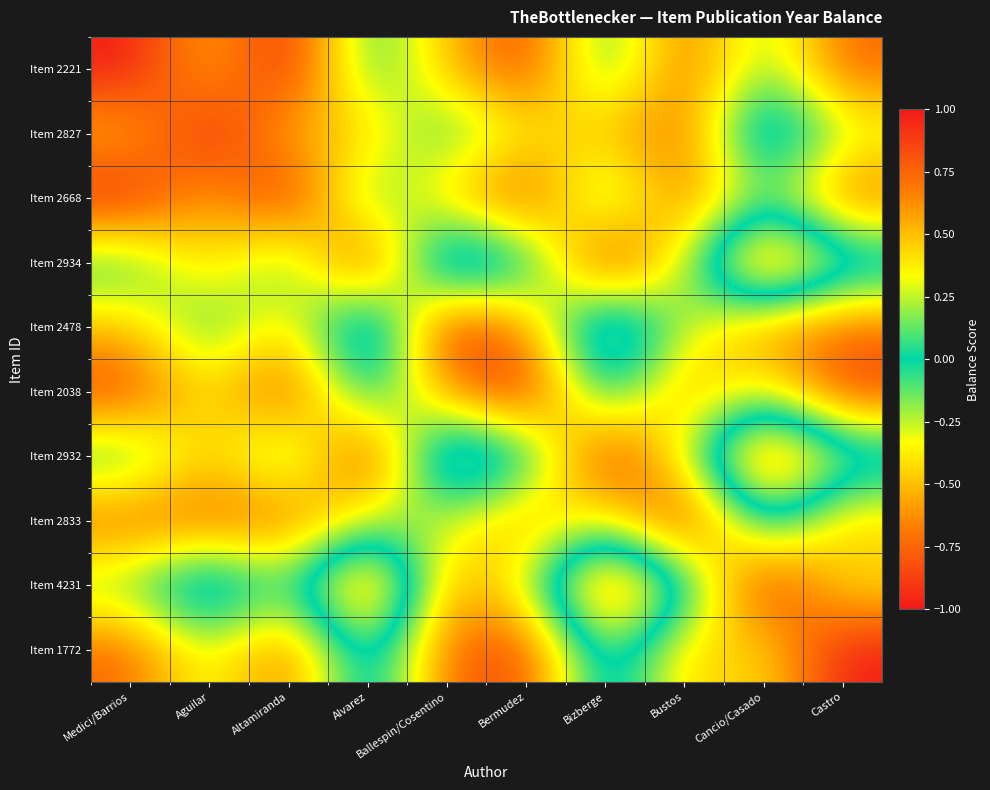

What is the spread (max minus min) of values at Ballespin/Cosentino?

1.5